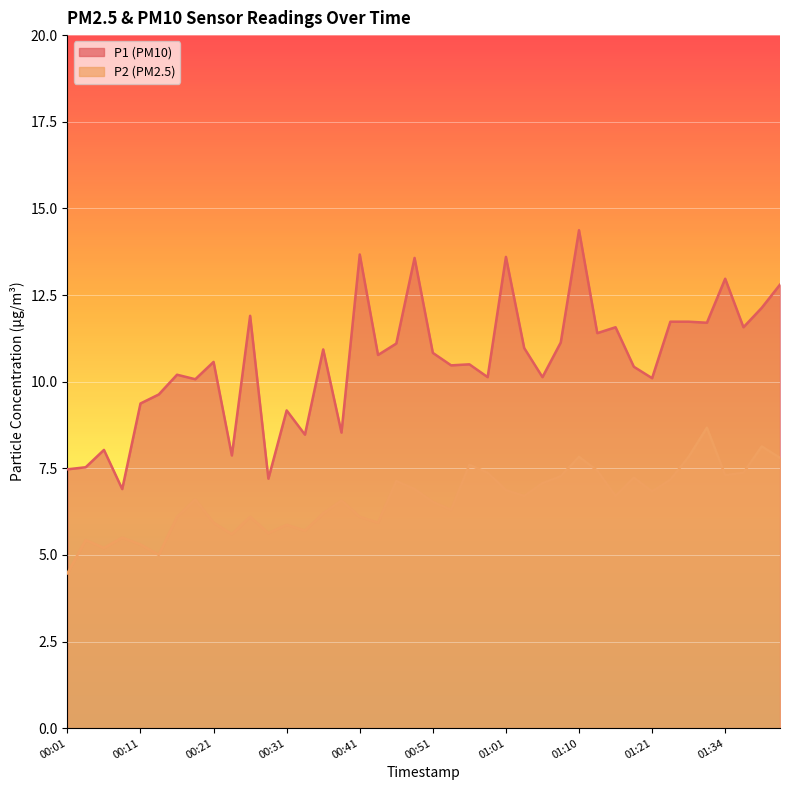

At which label does P2 reach its peak?

01:32